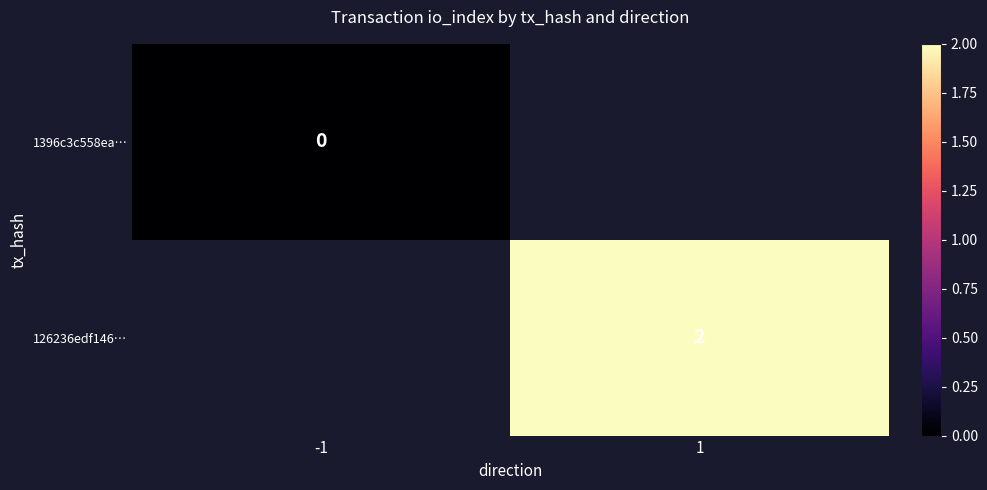

True or false: 126236edf146… has a value of 2 at 1.

True